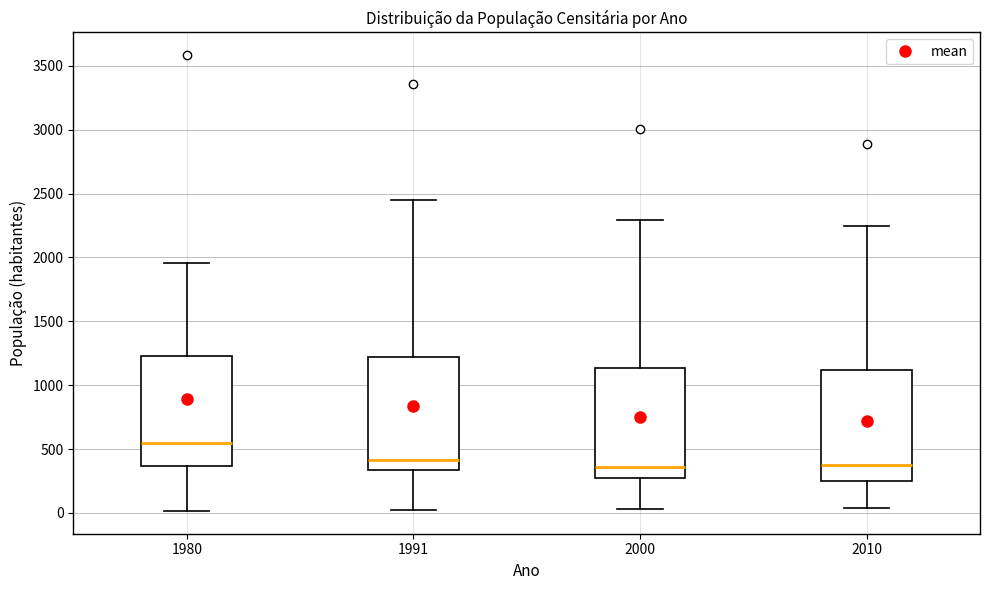

Reading left to right, transcribe this box plot: for each box, give where its median line is, the range the box spans, and where its two whiskers end, as read against the y-axis. The values are not printed on the chart, so give them approximately, as read against the axis.

1980: median 550, box 350 to 1250, whiskers 0 to 1950
1991: median 400, box 350 to 1200, whiskers 0 to 2450
2000: median 350, box 250 to 1150, whiskers 50 to 2300
2010: median 350, box 250 to 1100, whiskers 50 to 2250